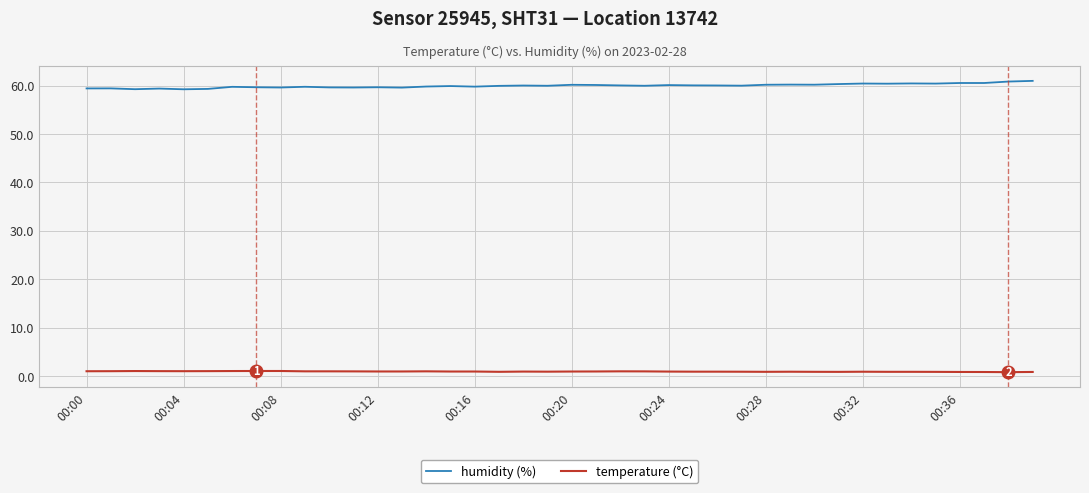

What is the sum of all temperature (°C) values?

36.8